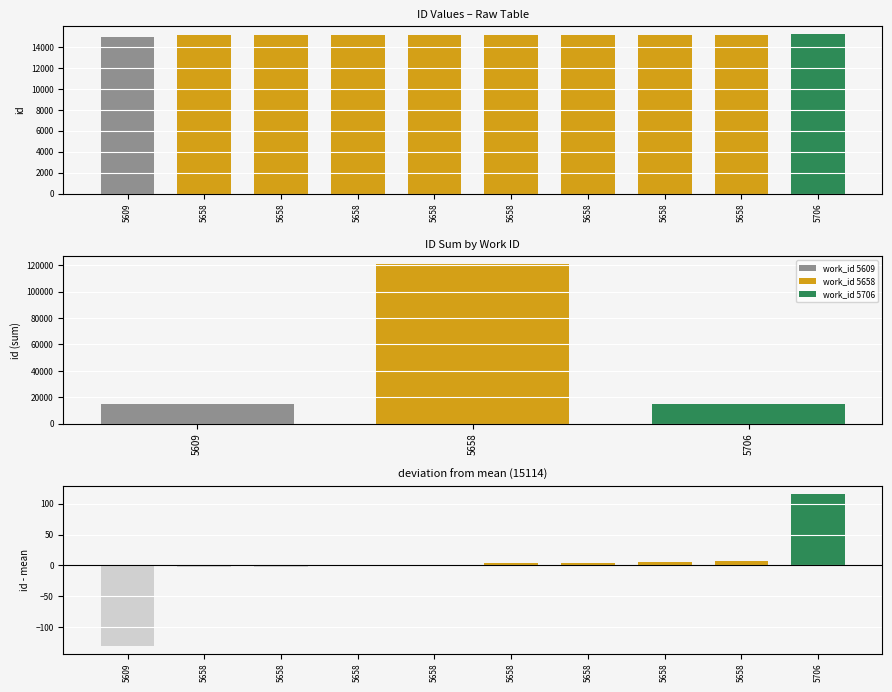

At which label is the value closest to 15107?

5658